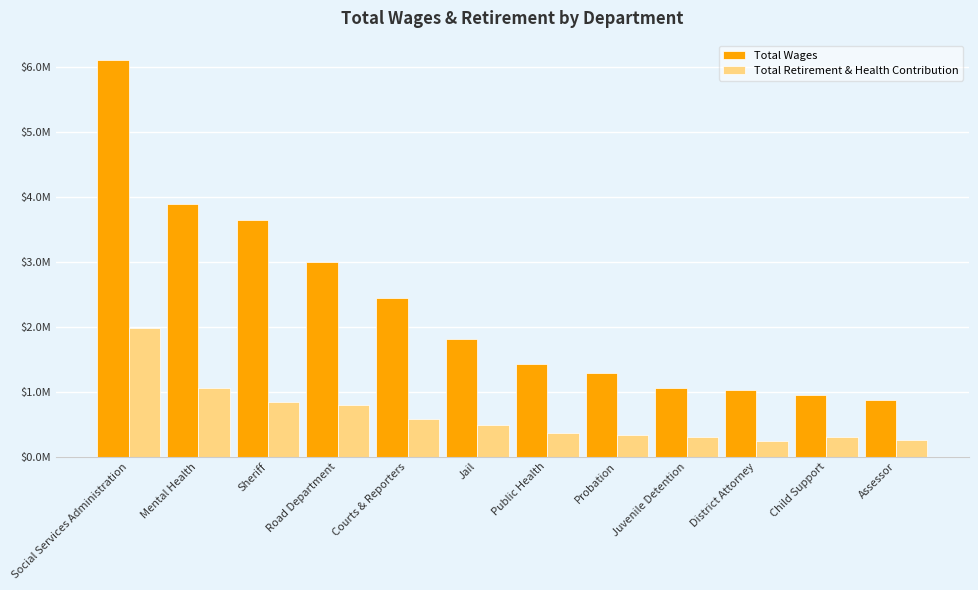

What is the minimum value for Total Wages?

879003